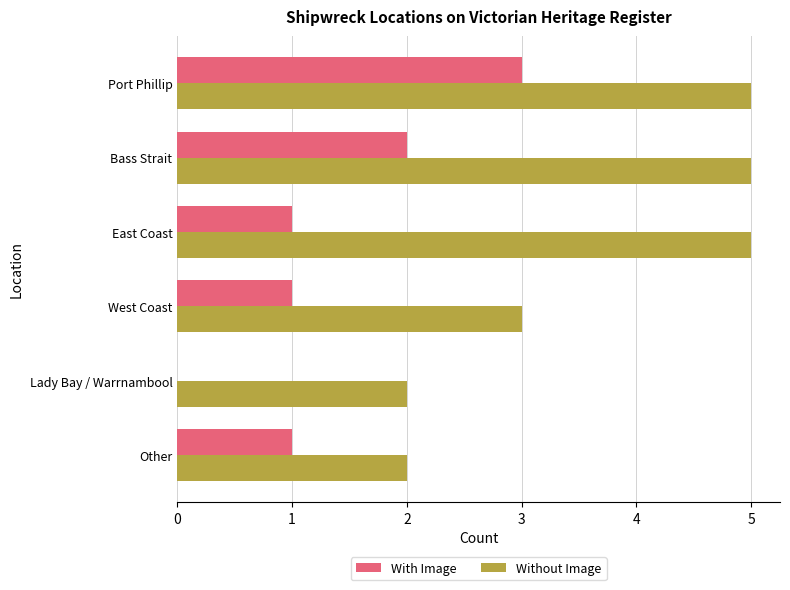

Which series has the largest total across all categories?

Without Image